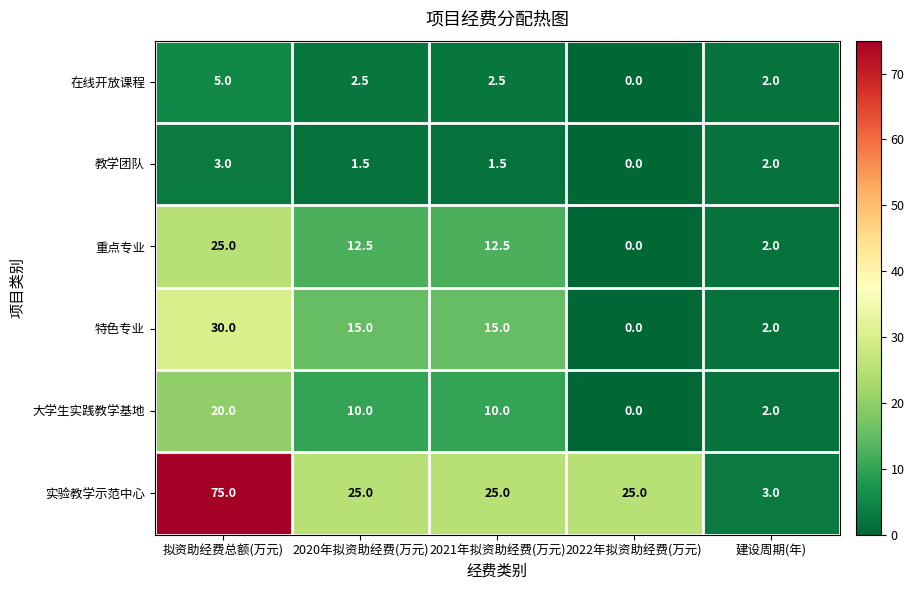

The 特色专业 series shows 2.0 at 建设周期(年). True or false?

True